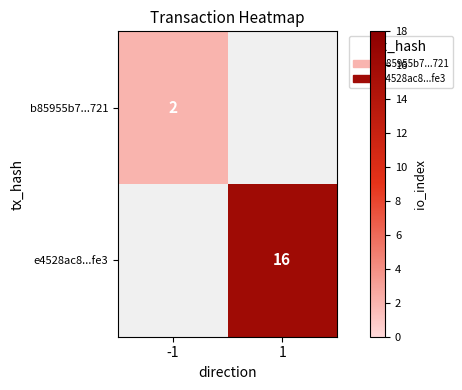

The value of b85955b7...721 at -1 is 1. True or false?

False